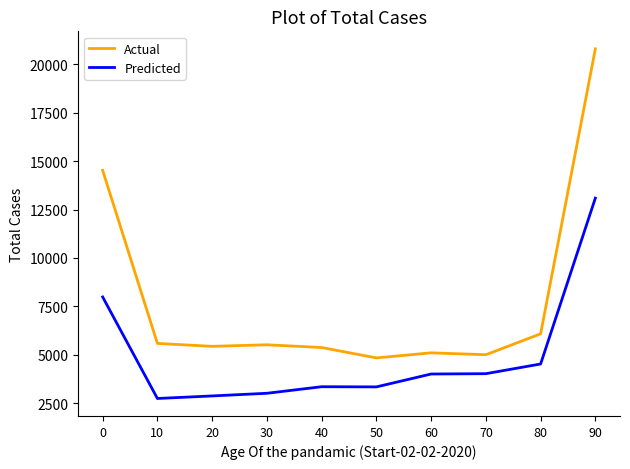

What is the spread (max minus min) of values at 50?

1498